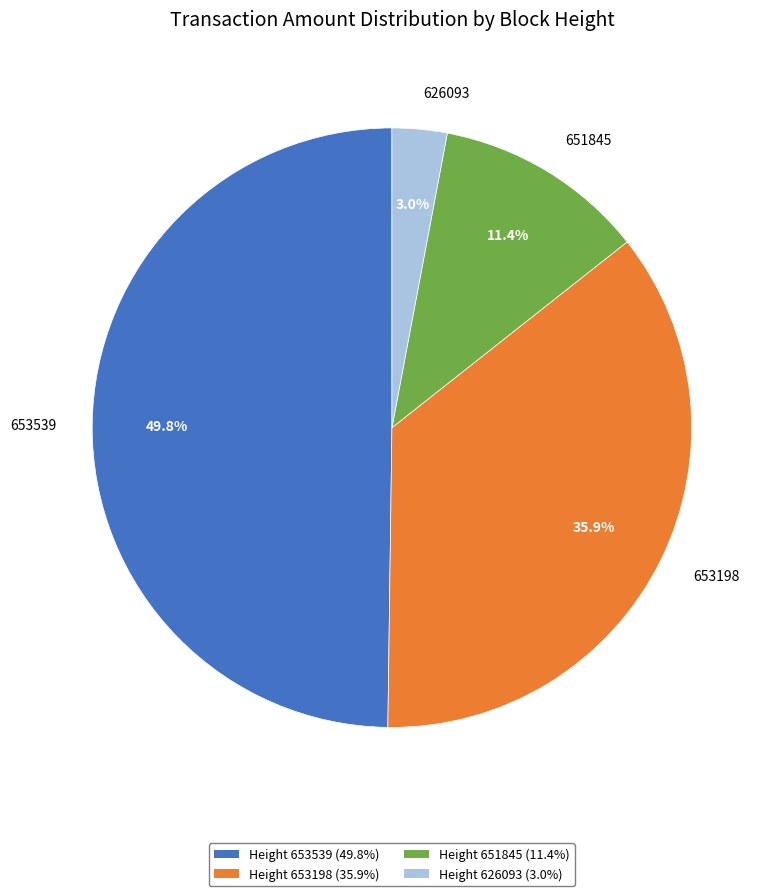

Which category has the biggest portion of the pie?

653539